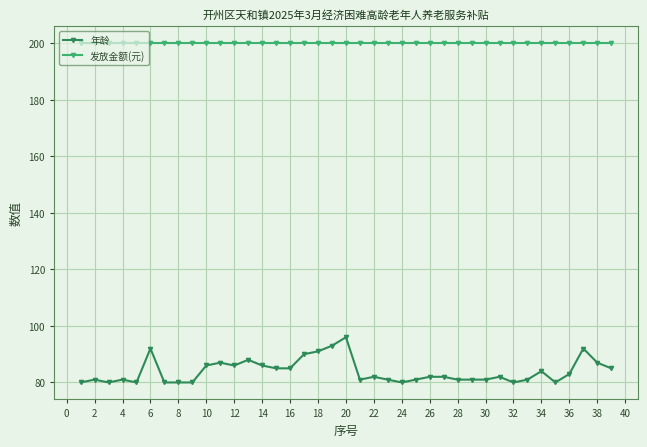

At how many categories does at least one series exceed 171?

39